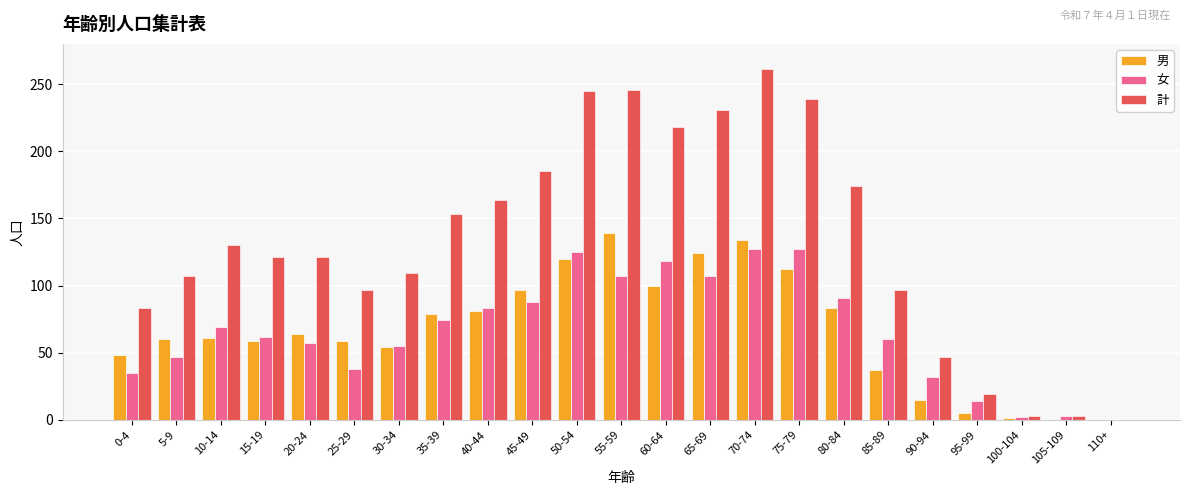

How many groups of bars are there?

23